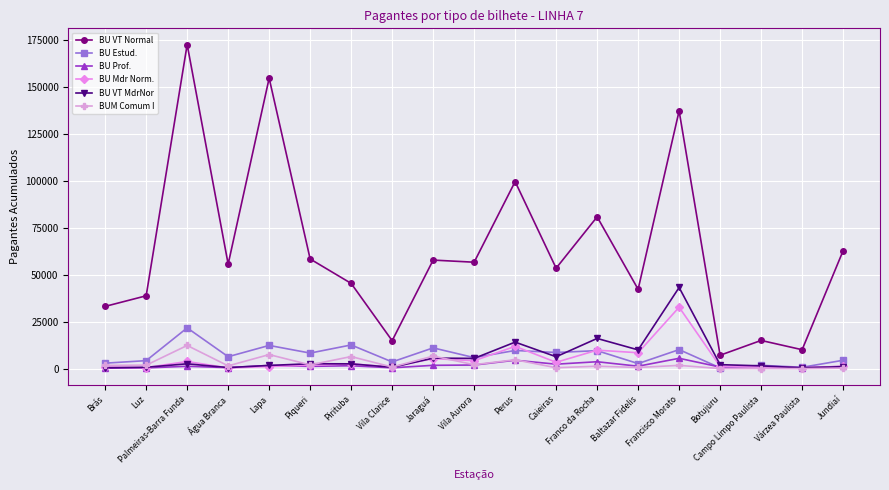

Which series has the largest total across all categories?

BU VT Normal